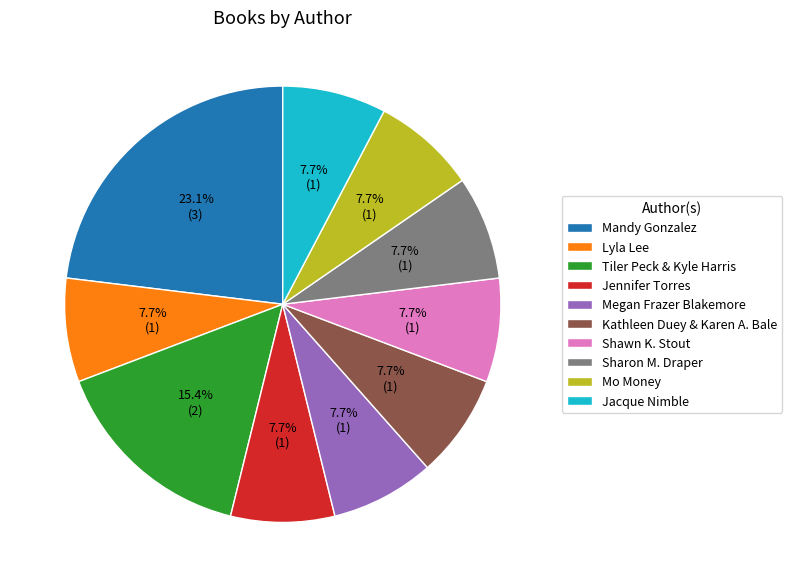

Does Tiler Peck & Kyle Harris represent more than half of the total?

No